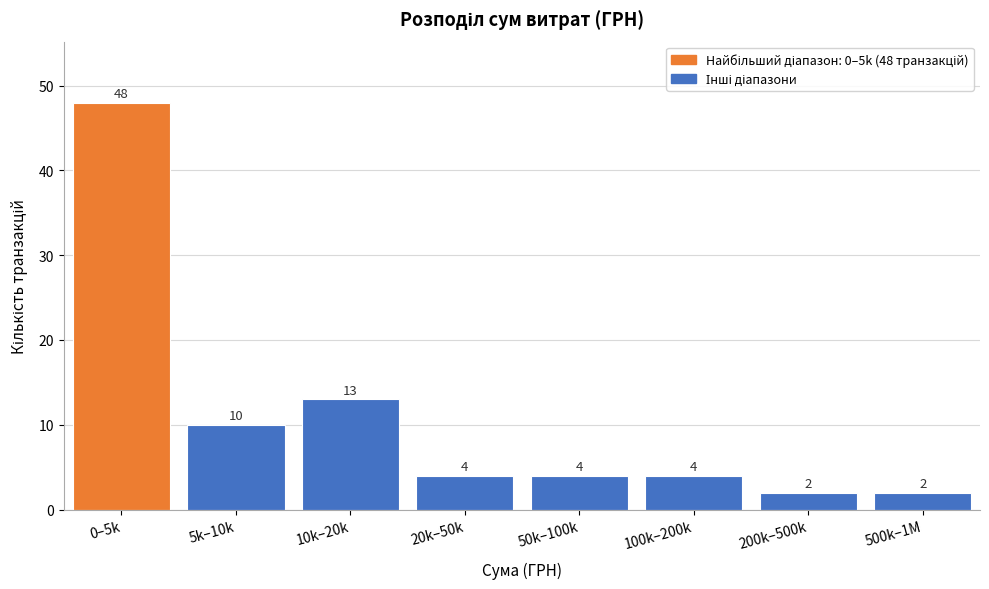

Reading left to right, list all the values displayed in this chart.

48	10	13	4	4	4	2	2